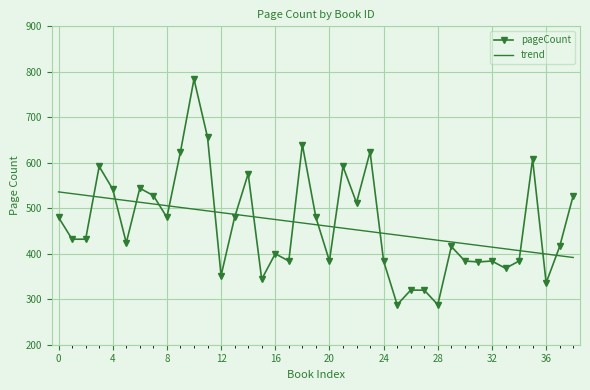

What is the minimum value for trend?

391.8